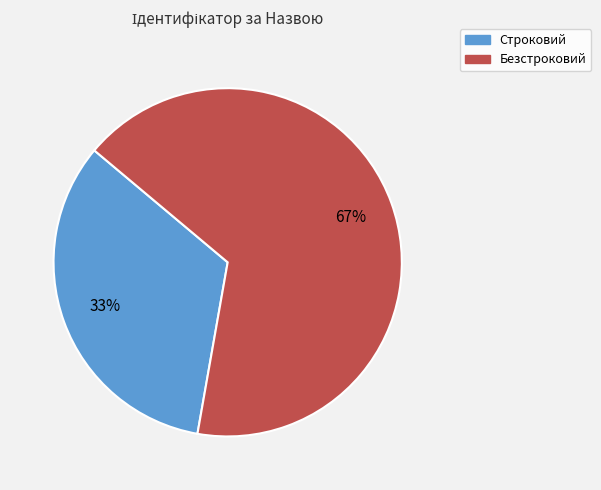

To the nearest percent, what is the average slice percentage?

50%